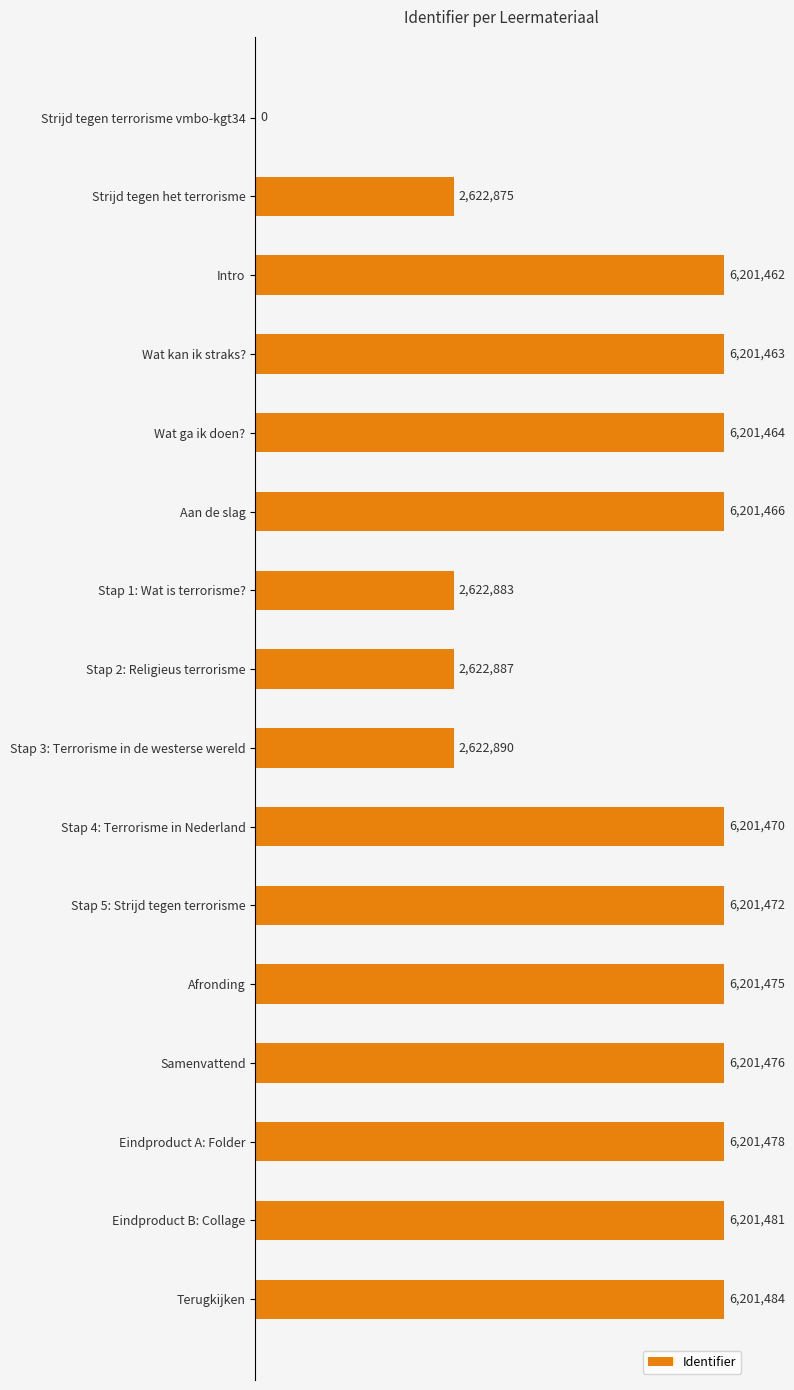

At which label does the data first exceed 6201466?

Stap 4: Terrorisme in Nederland